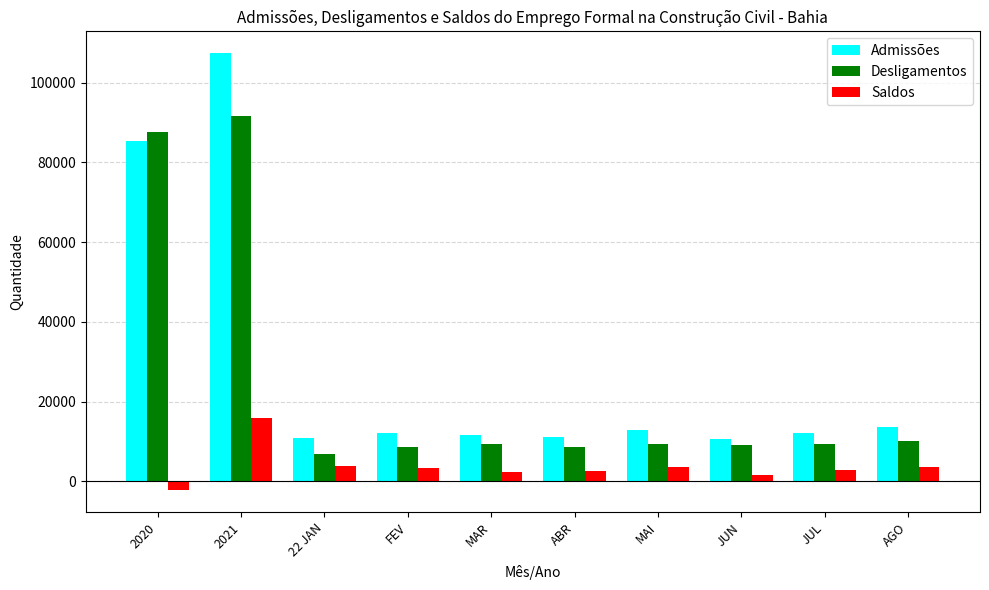

What is the difference between the highest and lowest values at JUN?

9090